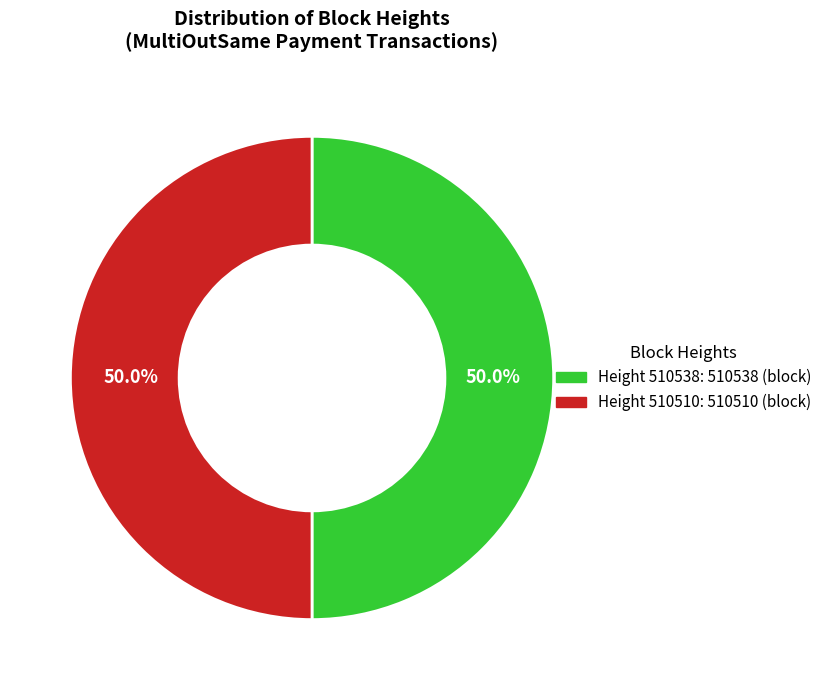

What is the majority slice?

510538